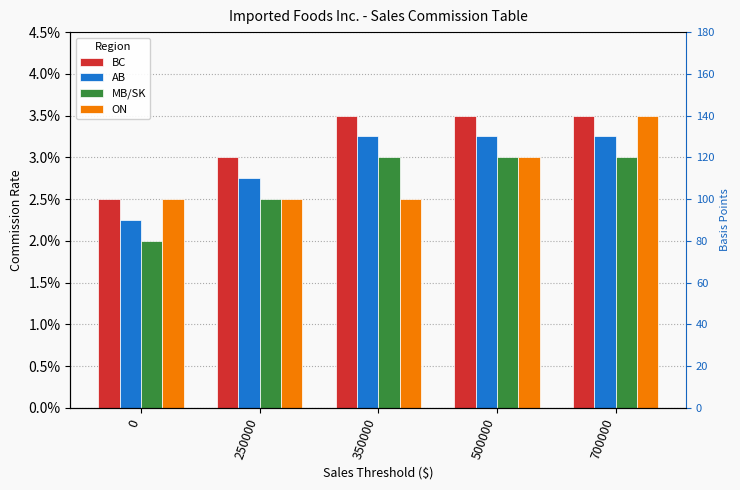

Count the AB values in the range 0 to 1.

5